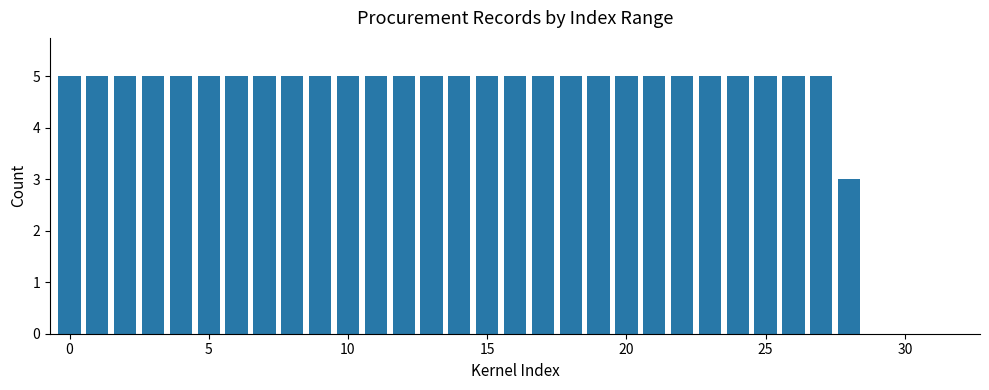

What is the greatest value displayed?

5